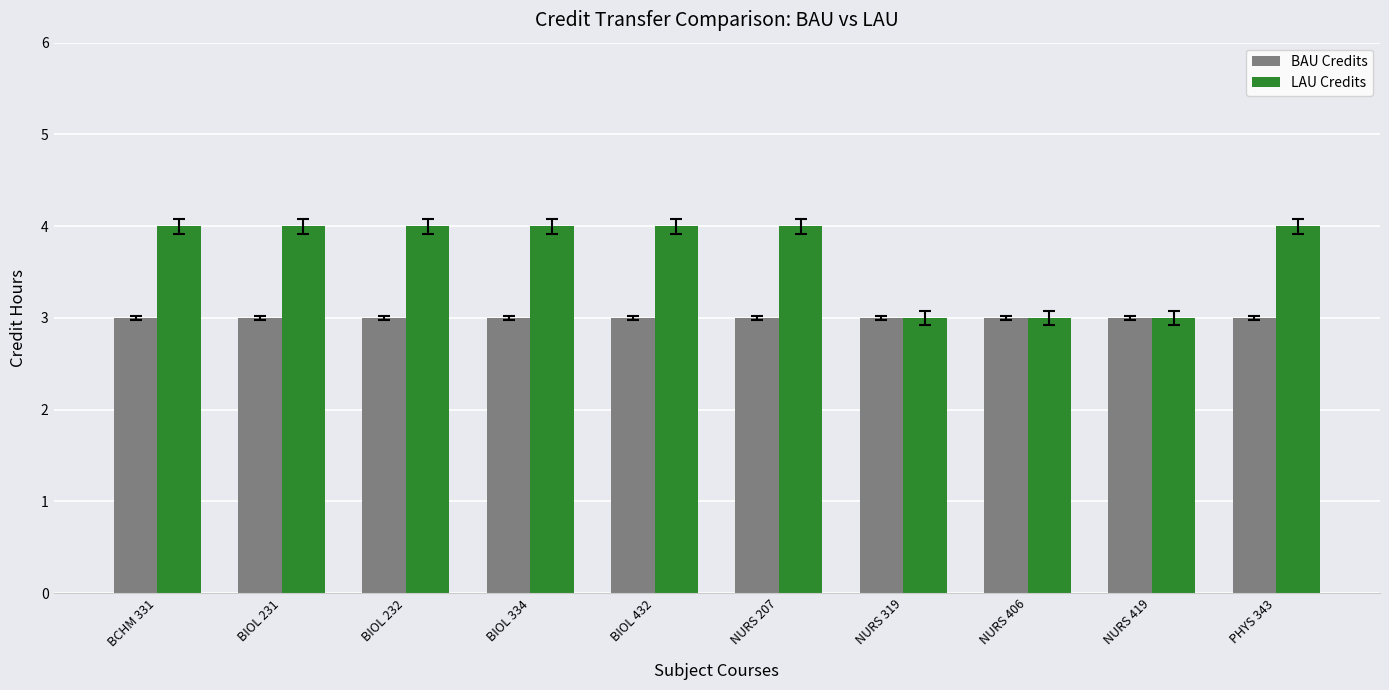

What is the average value of the BAU Credits series?

3